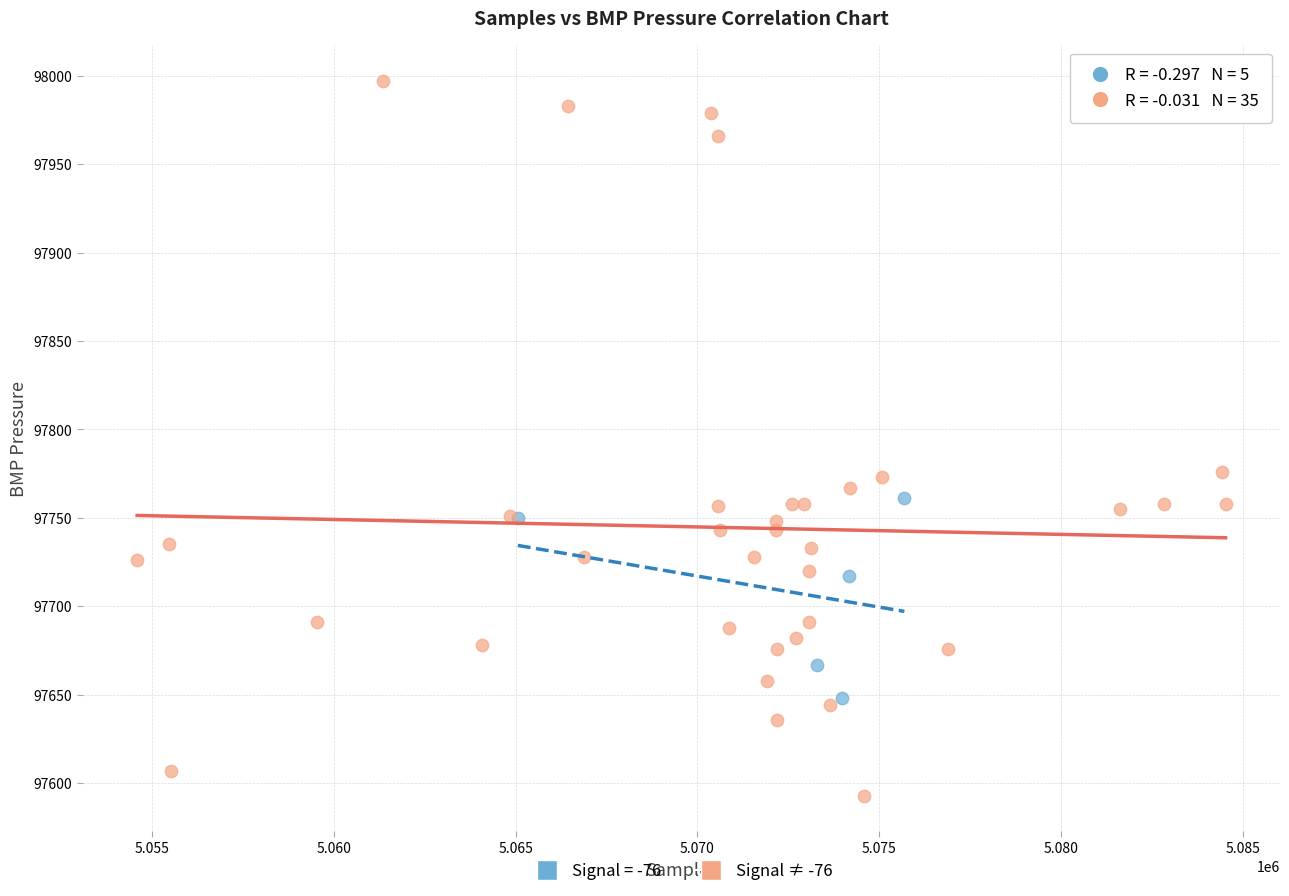

Which series has the widest spread of Y values?

Signal ≠ -76